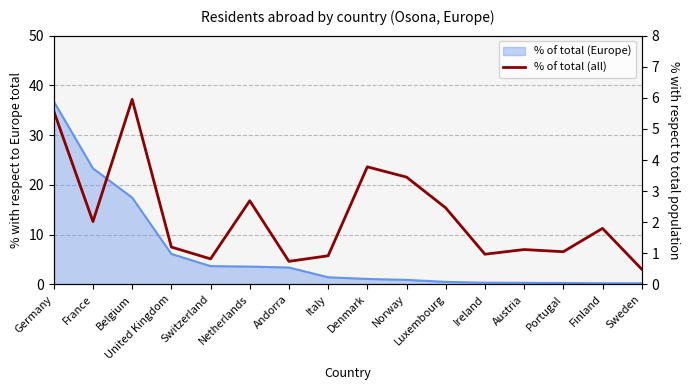

True or false: the data shows 1.2 at Andorra.

False